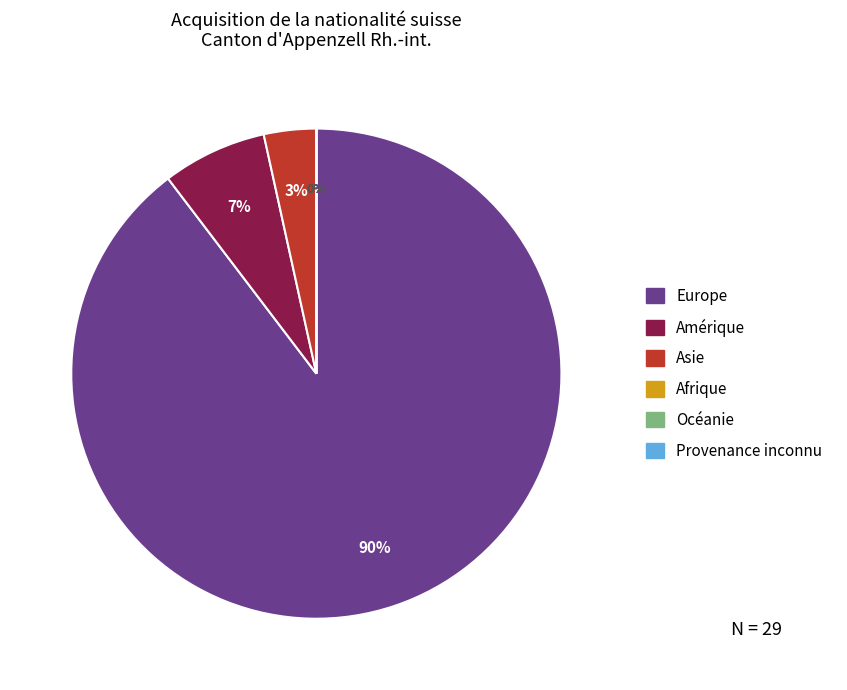

True or false: Europe accounts for 90% of the total.

True